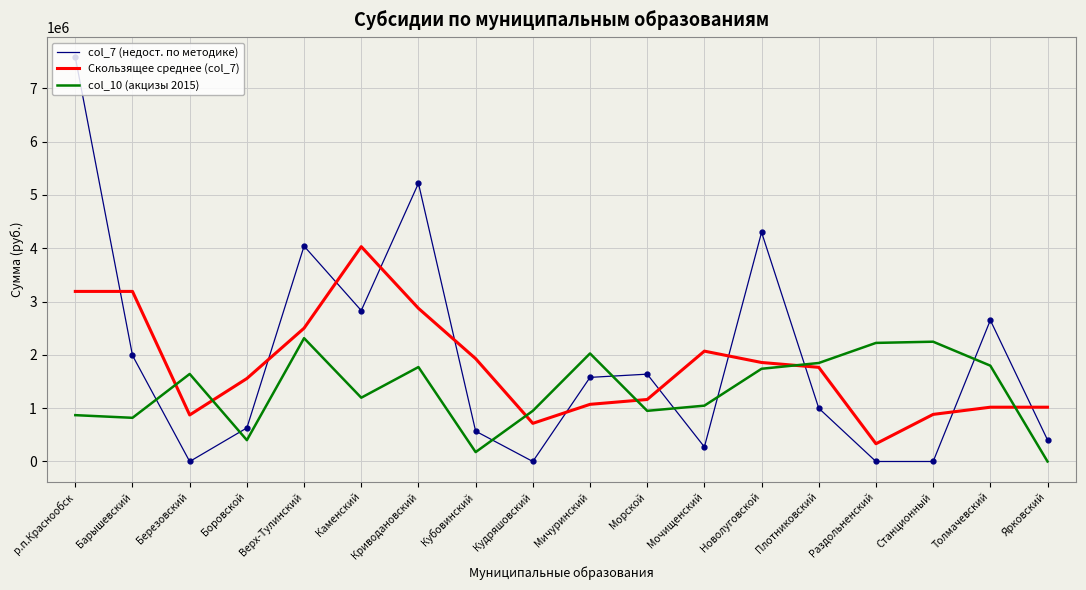

Rank the series by their average value, from lowest to highest.

col_10 (акцизы 2015), Скользящее среднее (col_7), col_7 (недост. по методике)